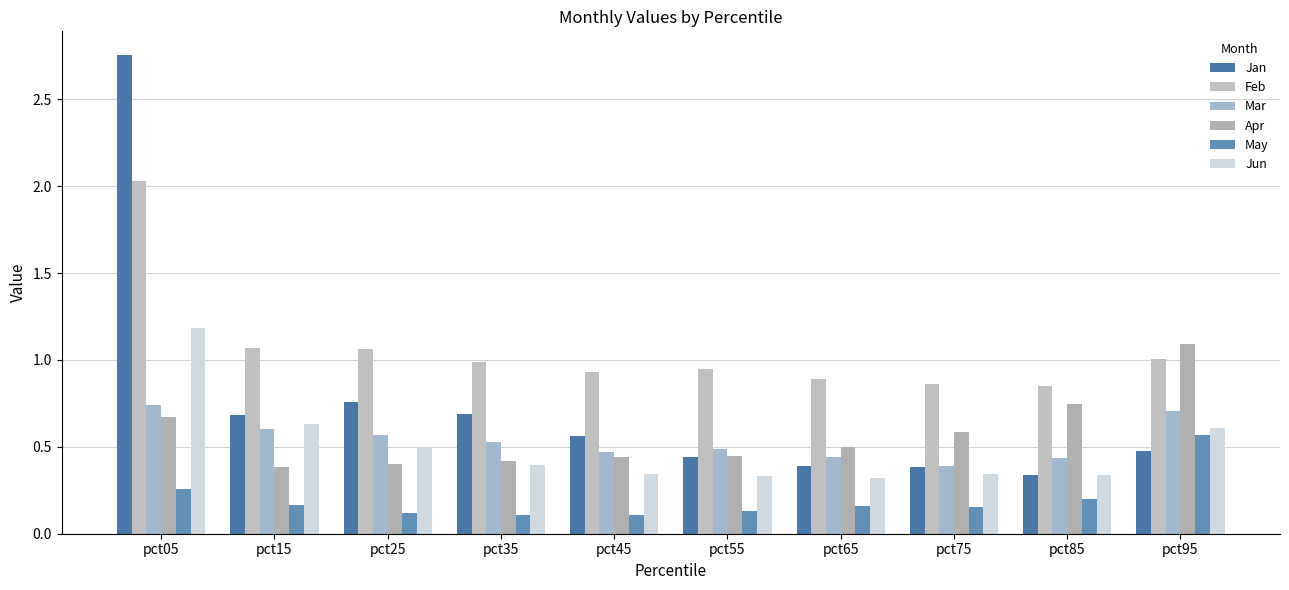

How many series are shown in this chart?

6